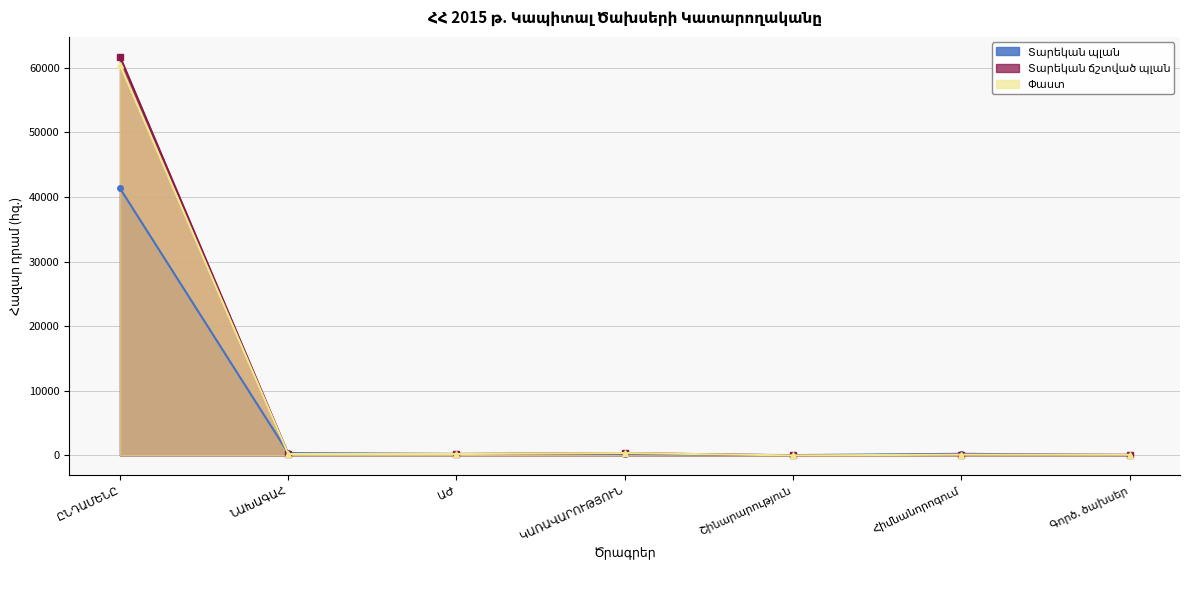

True or false: Փաստ and Տարեկան ճշտված պլան cross at least once.

False